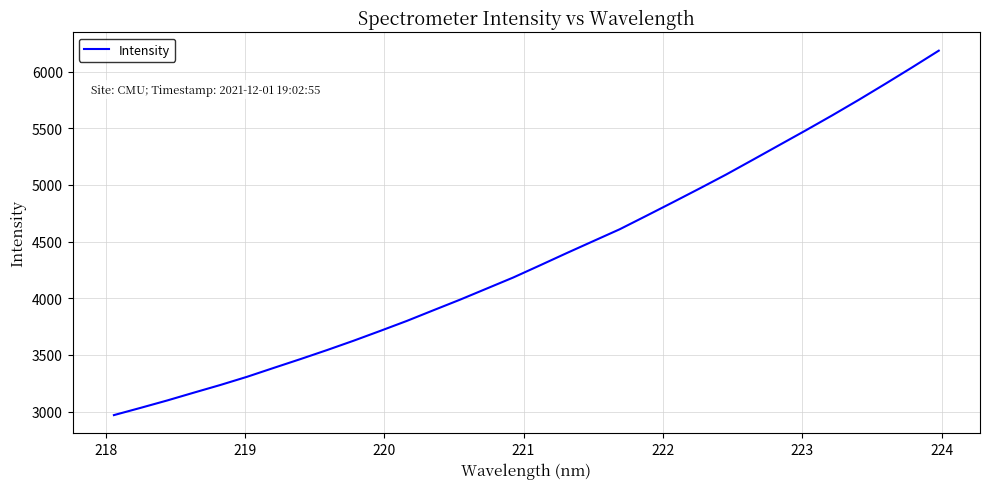

What is the minimum value shown in the chart?

2968.8